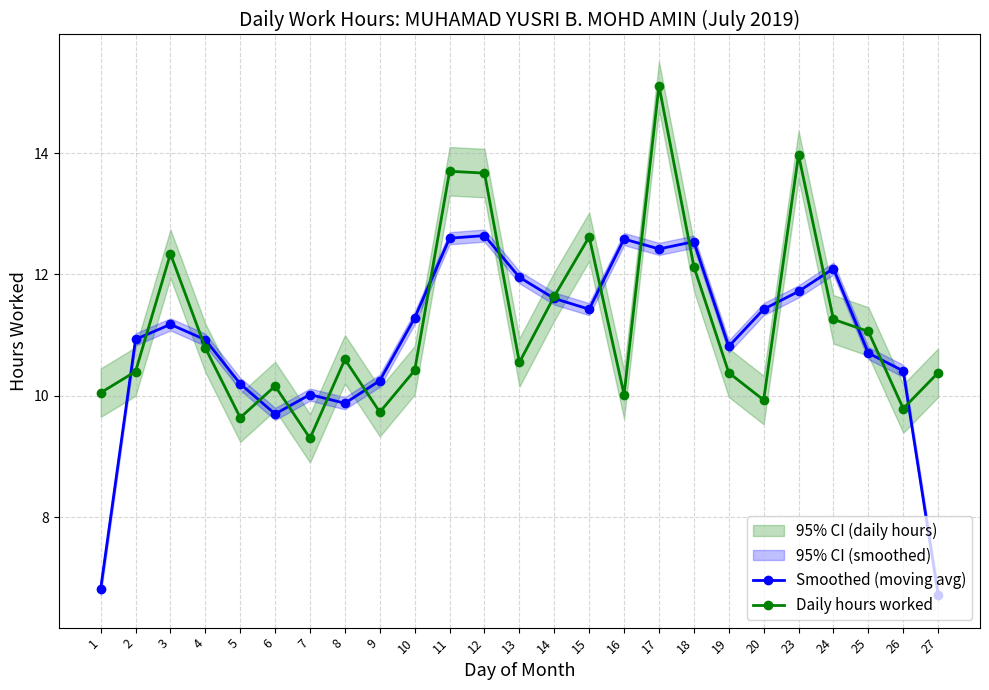

Is the value of Daily hours worked at 20 greater than the value of Smoothed (moving avg) at 13?

No